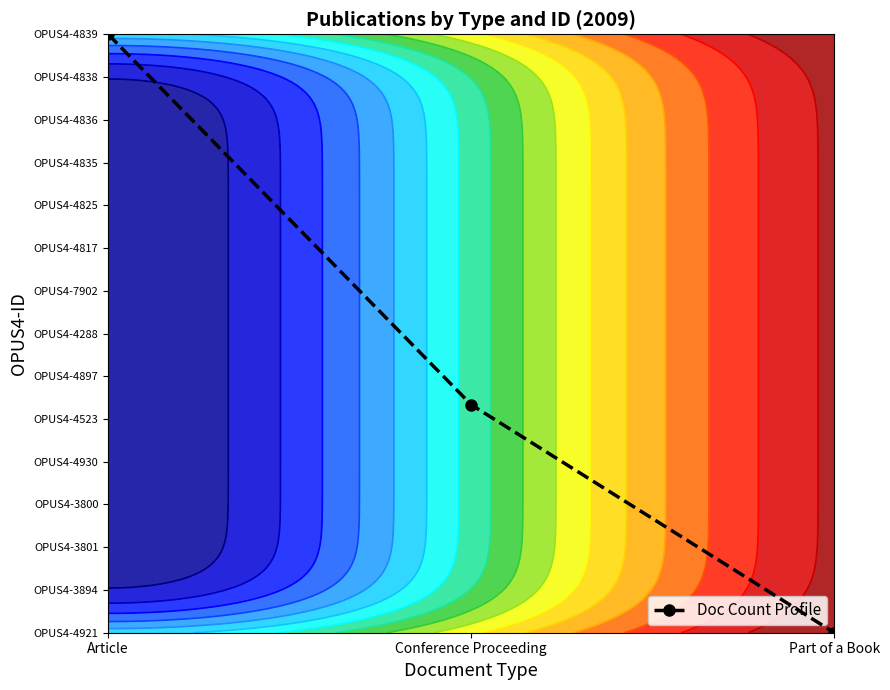

What is the maximum value shown in the chart?

14.0